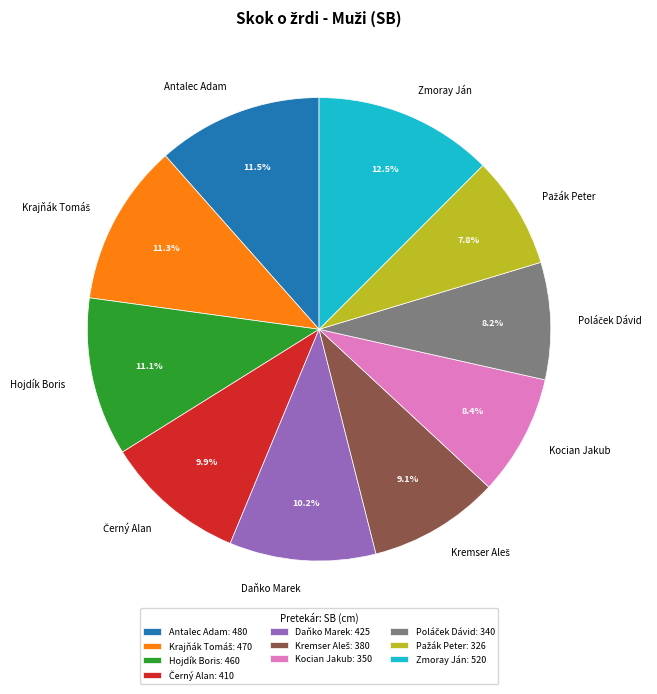

Which has a higher value, Zmoray Ján or Hojdík Boris?

Zmoray Ján